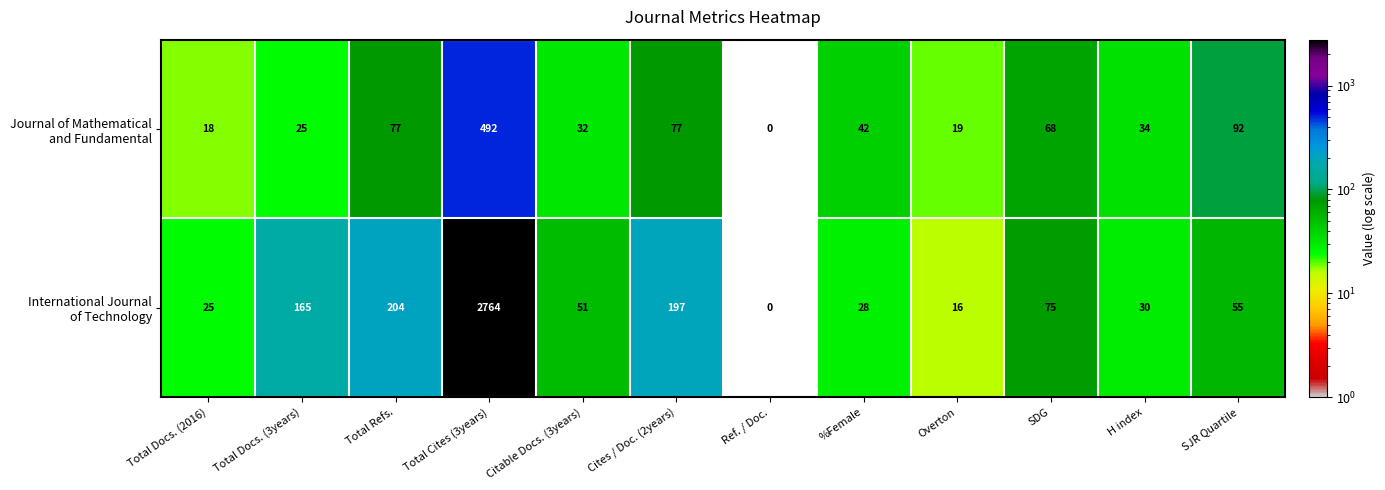

What is the total value across all series at %Female?

70